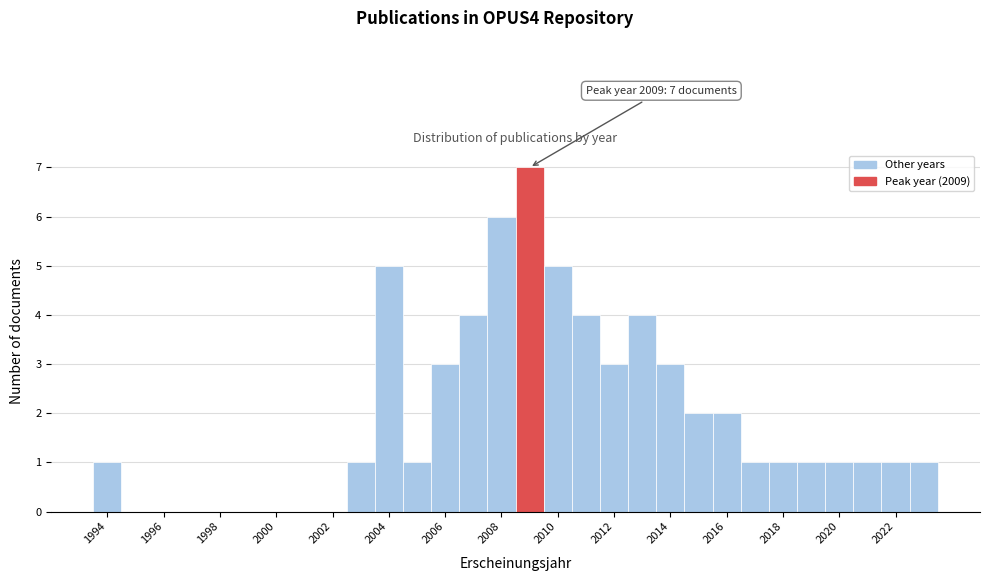

Which range on the x-axis has the tallest bar?

2008.5 to 2009.5